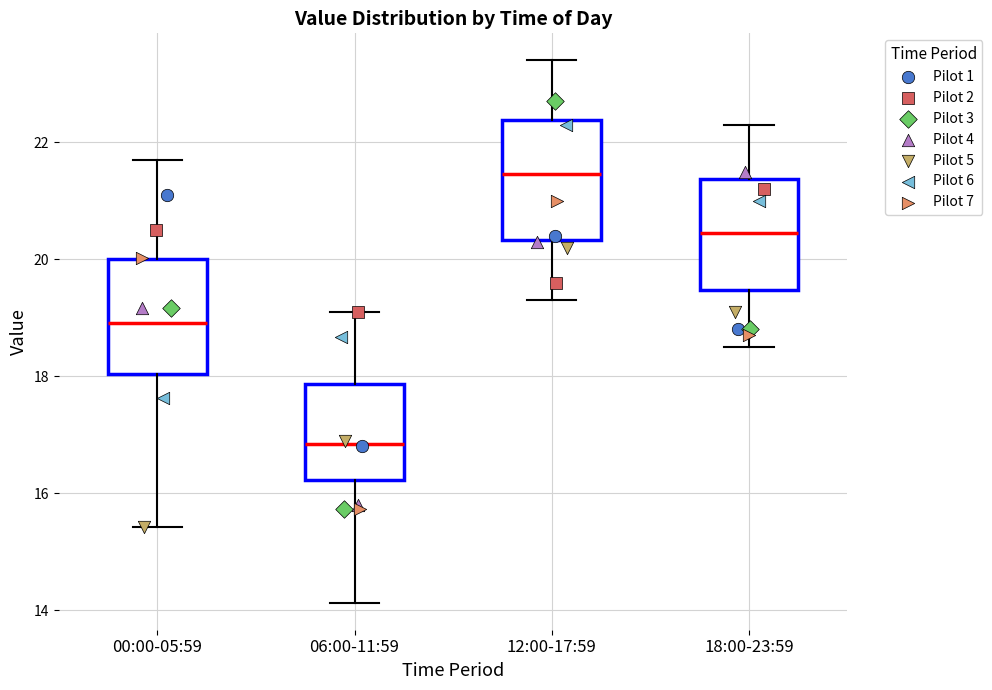

Reading left to right, transcribe this box plot: for each box, give where its median line is, the range the box spans, and where its two whiskers end, as read against the y-axis. The values are not printed on the chart, so give them approximately, as read against the axis.

00:00-05:59: median 19.0, box 18.0 to 20.0, whiskers 15.4 to 21.8
06:00-11:59: median 16.8, box 16.2 to 17.8, whiskers 14.2 to 19.2
12:00-17:59: median 21.4, box 20.4 to 22.4, whiskers 19.4 to 23.4
18:00-23:59: median 20.4, box 19.4 to 21.4, whiskers 18.6 to 22.4